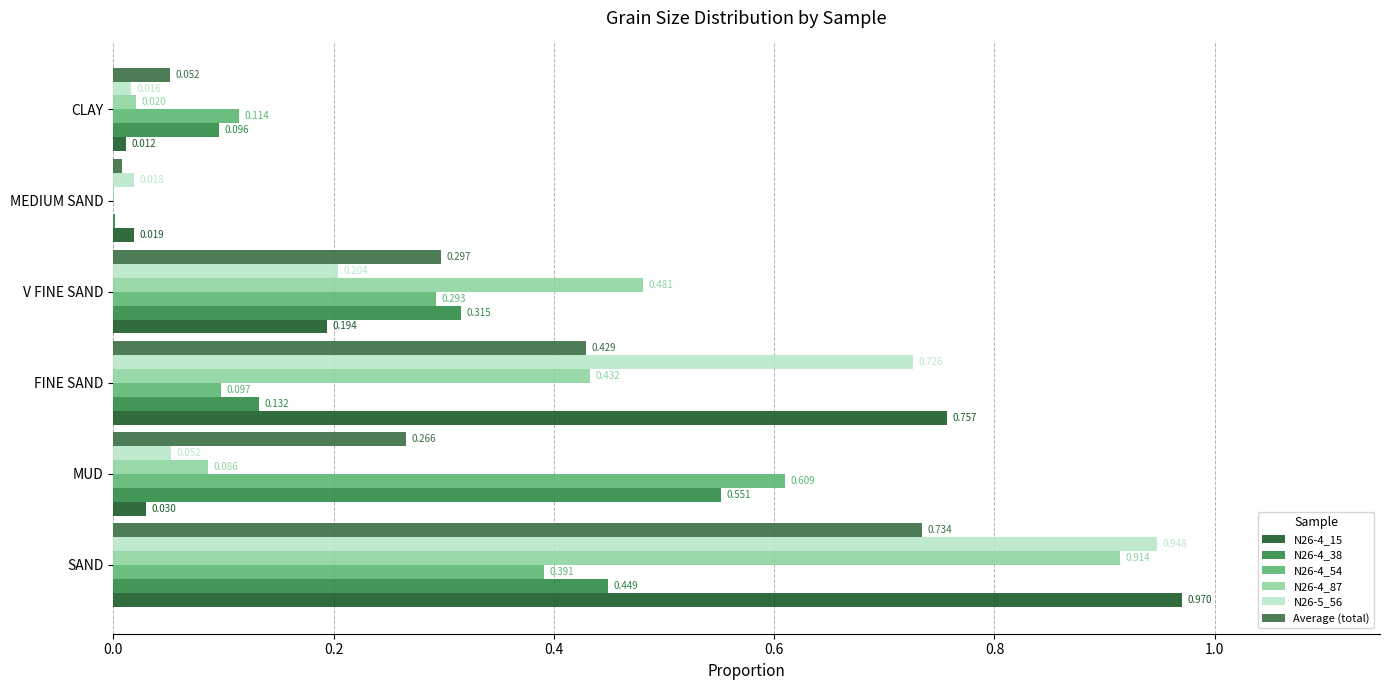

Where is N26-4_87 nearest to the value 0?

MEDIUM SAND